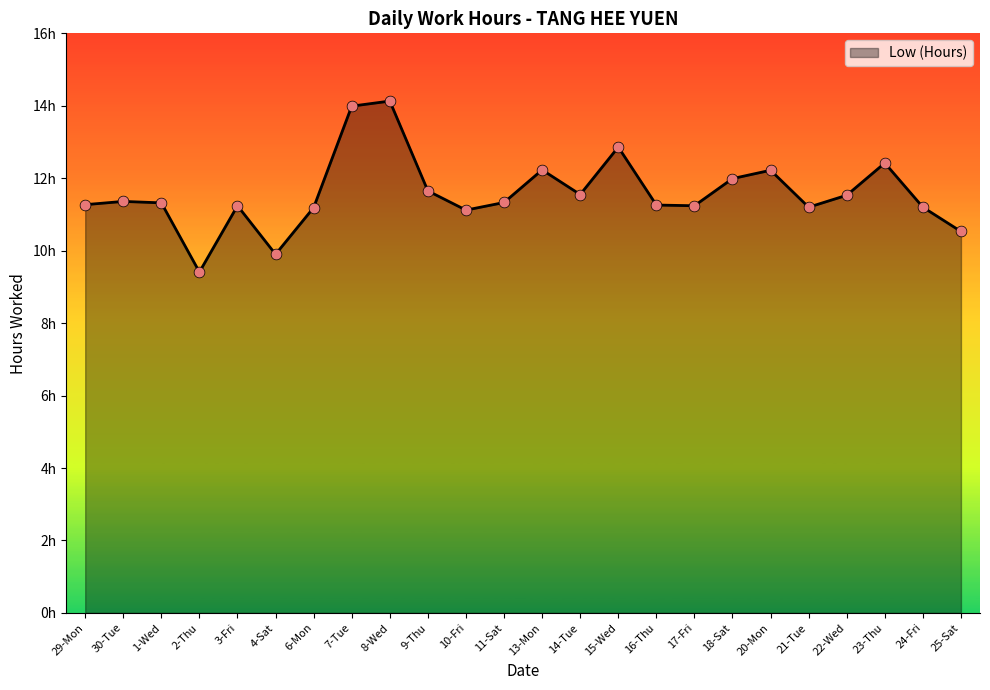

Between 18-Sat and 15-Wed, which is larger?

15-Wed